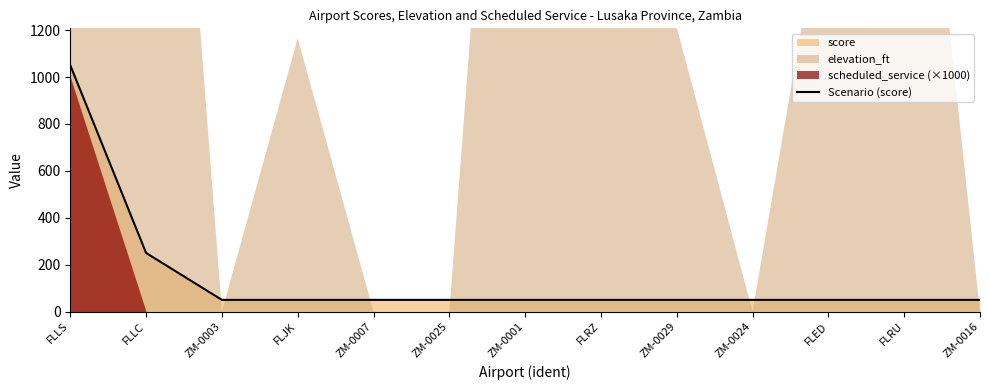

True or false: there are more than 2 points higher than both neighbors.

False